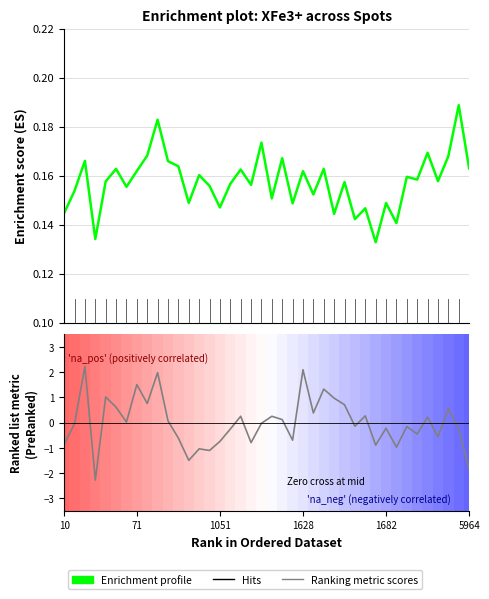

How many lines are shown in the chart?

2